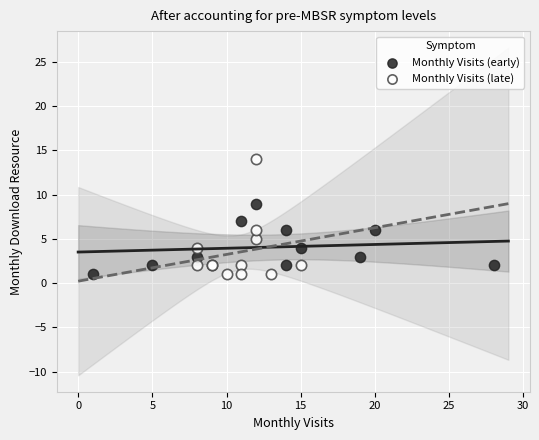

Which series has the largest Y range (max minus min)?

Monthly Visits (late)